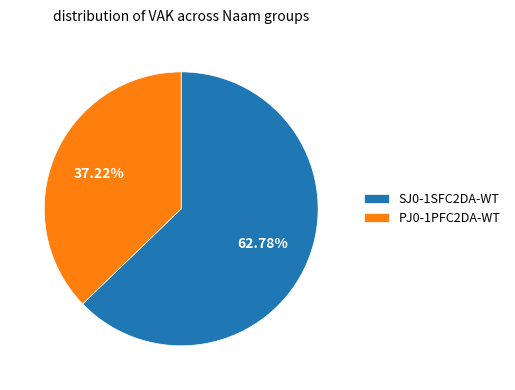

How many slices are in this pie chart?

2